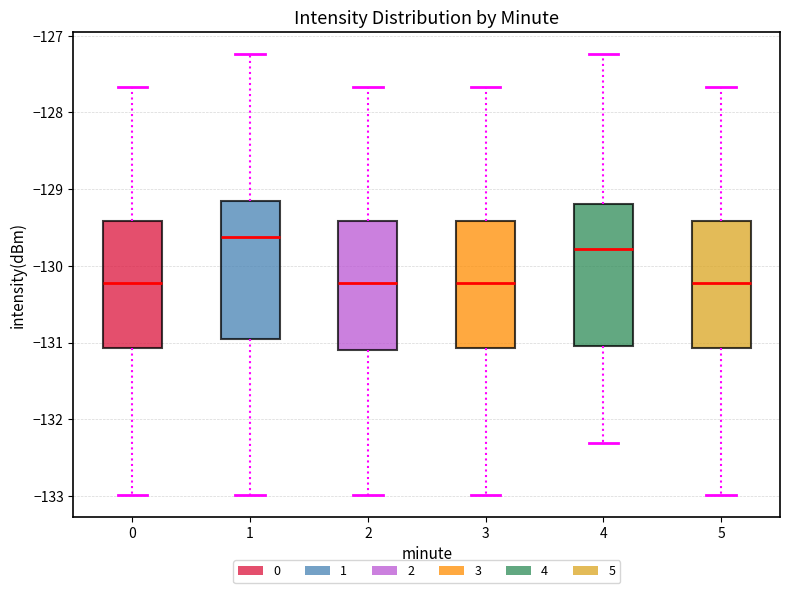

Where does the median line of the box at x = 0 sit on the y-axis? The values are not printed on the chart, so give them approximately, as read against the axis.

-130.2